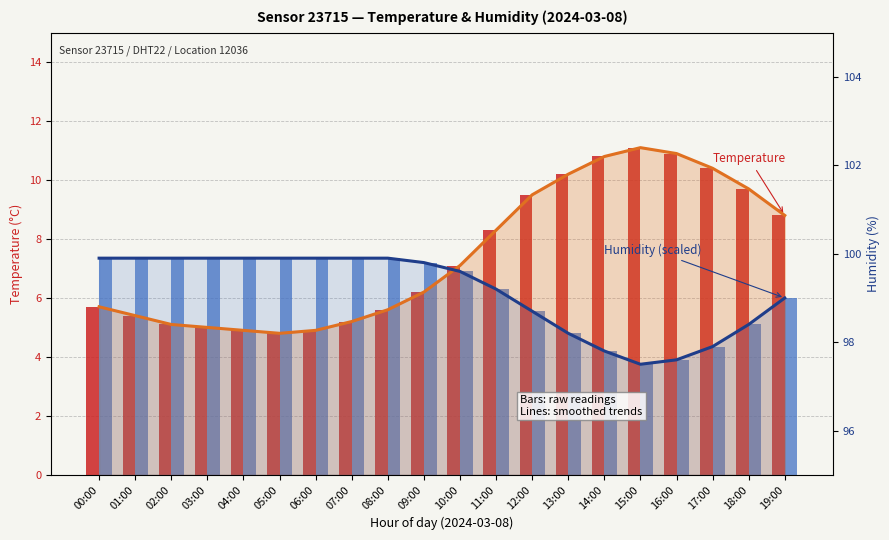

Which label corresponds to the smallest value in the chart?

15:00